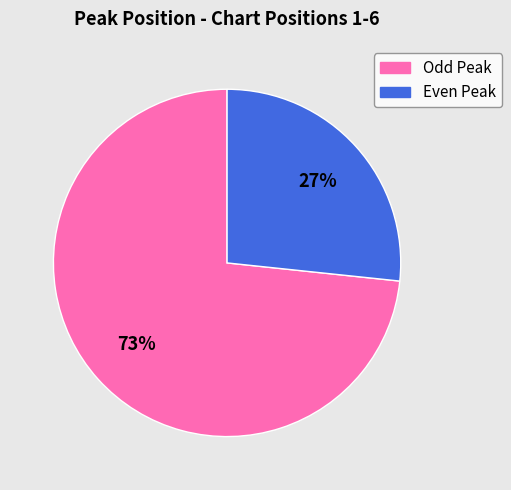

To the nearest percent, what is the average slice percentage?

50%